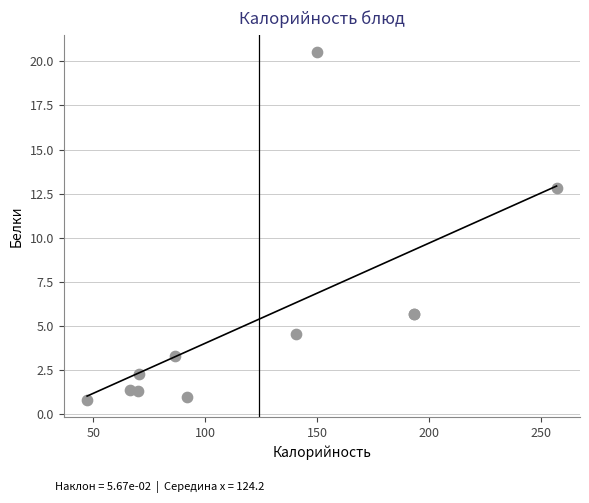

What Y value in the scatter plot is closest to 10?

12.8